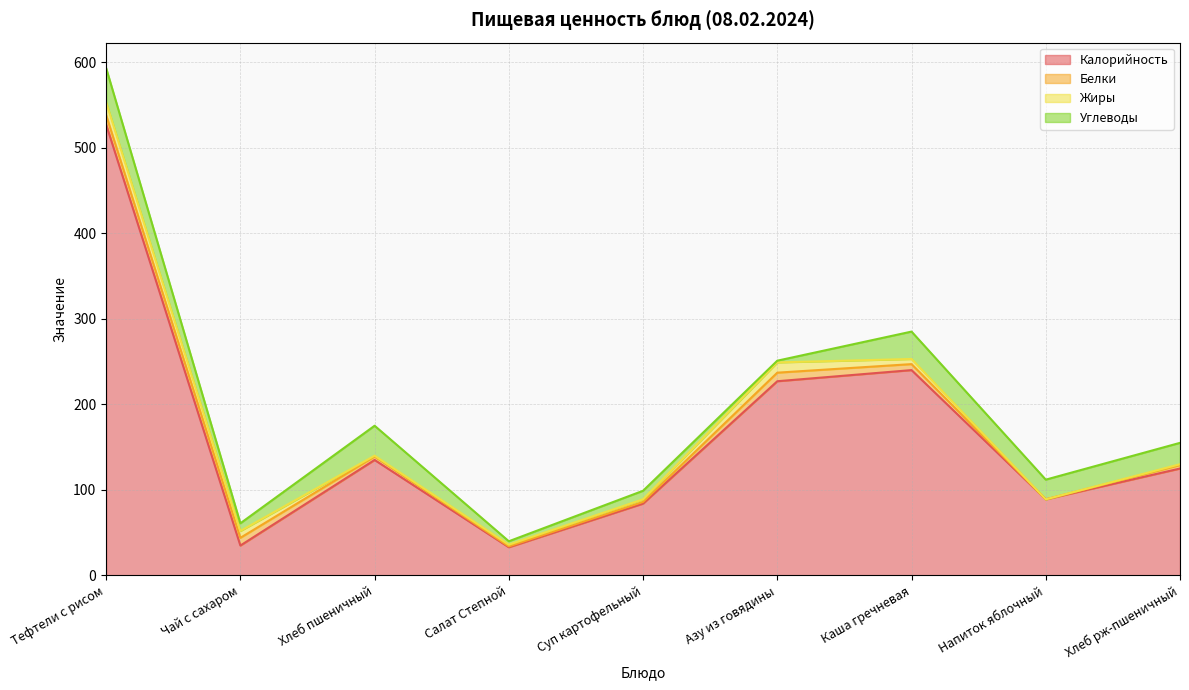

What is the difference between the maximum and minimum values in the Калорийность series?

494